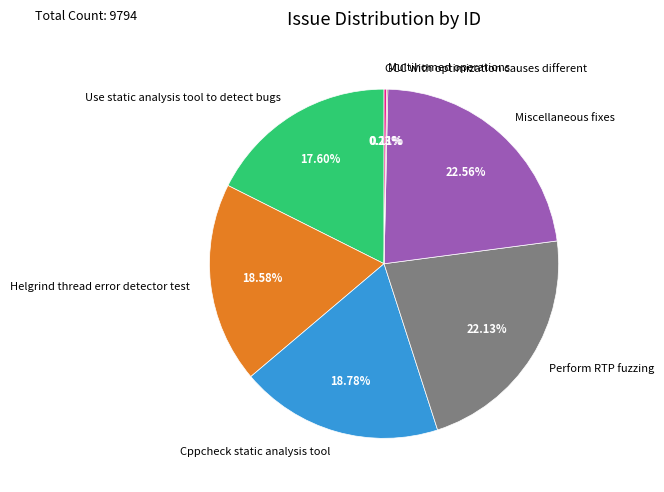

Does Miscellaneous fixes represent more than half of the total?

No